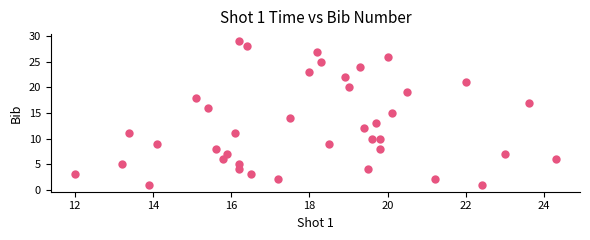

What is the range of Y values (max minus min)?

28